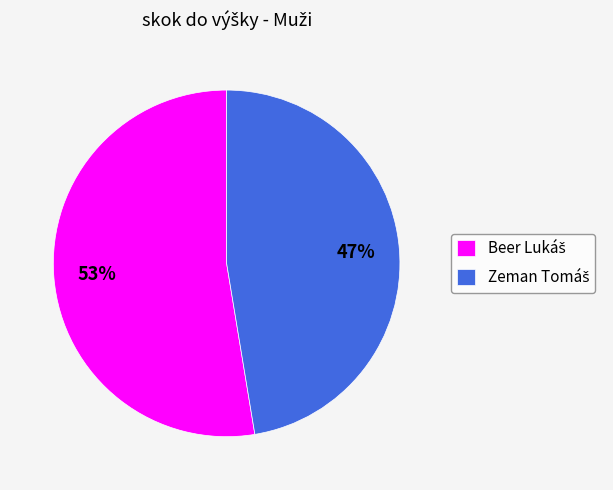

Is there any slice that represents more than half of the pie?

Yes